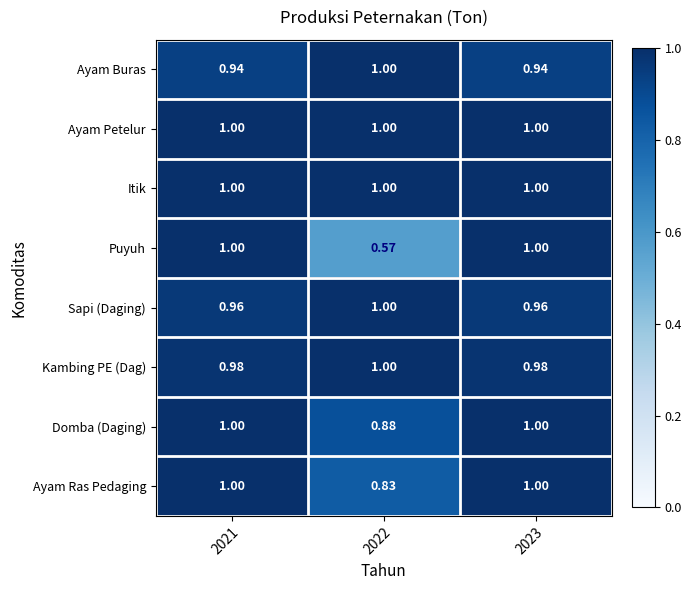

Between 2021 and 2022, which series saw the biggest shift?

Puyuh